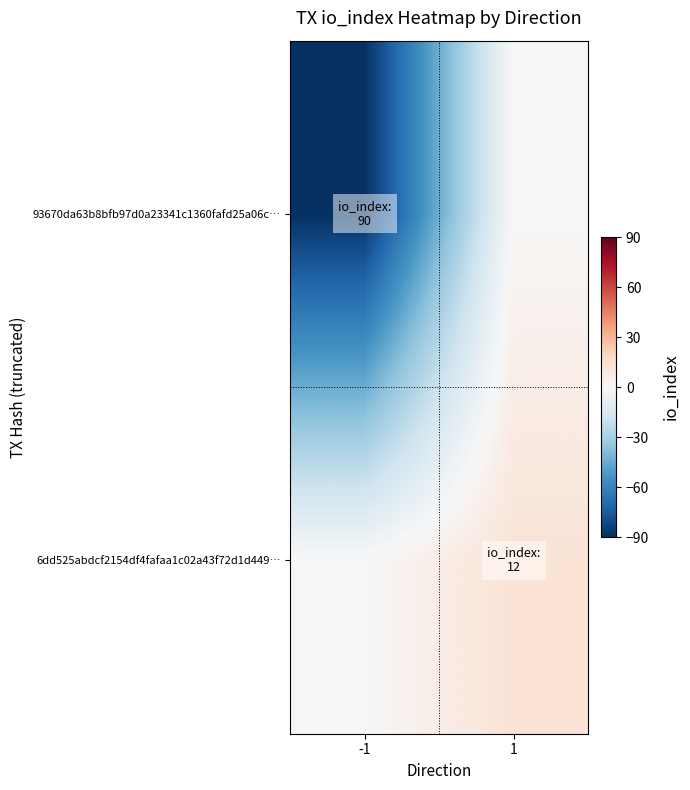

Rank the series at -1 from lowest to highest value.

93670da63b8bfb97d0a23341c1360fafd25a06c…, 6dd525abdcf2154df4fafaa1c02a43f72d1d449…